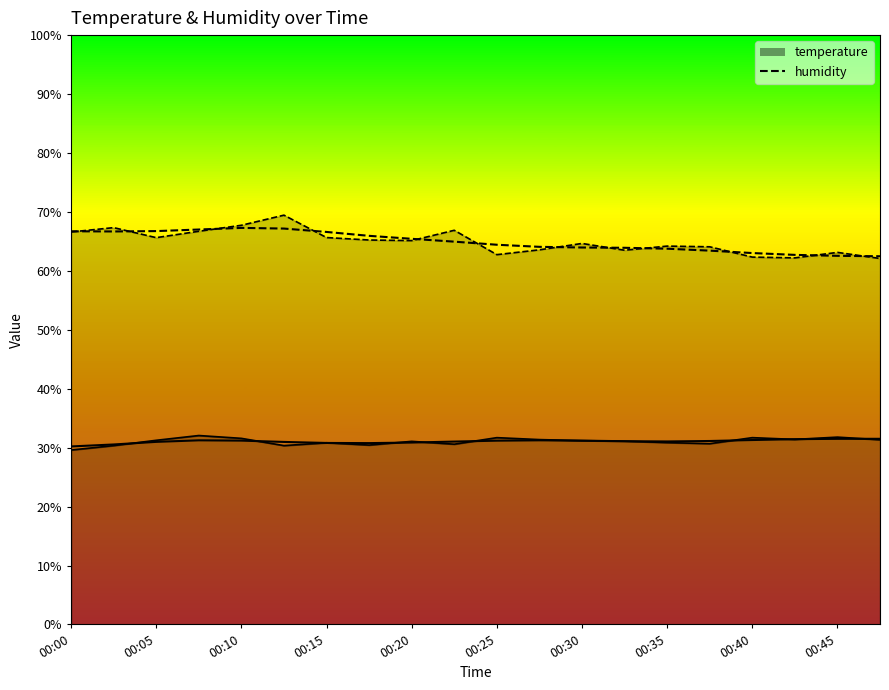

True or false: temperature and humidity cross at least once.

False